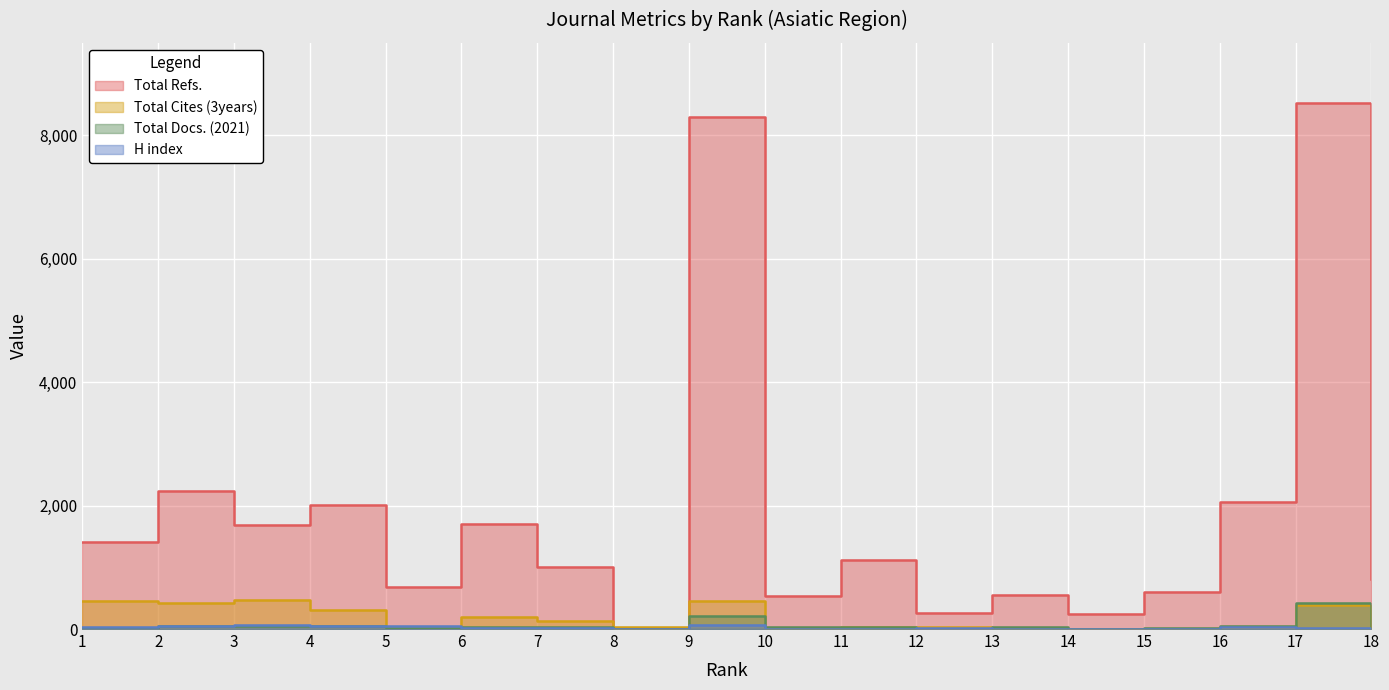

What value does the Total Cites (3years) series have at 7, to the nearest 5?

125